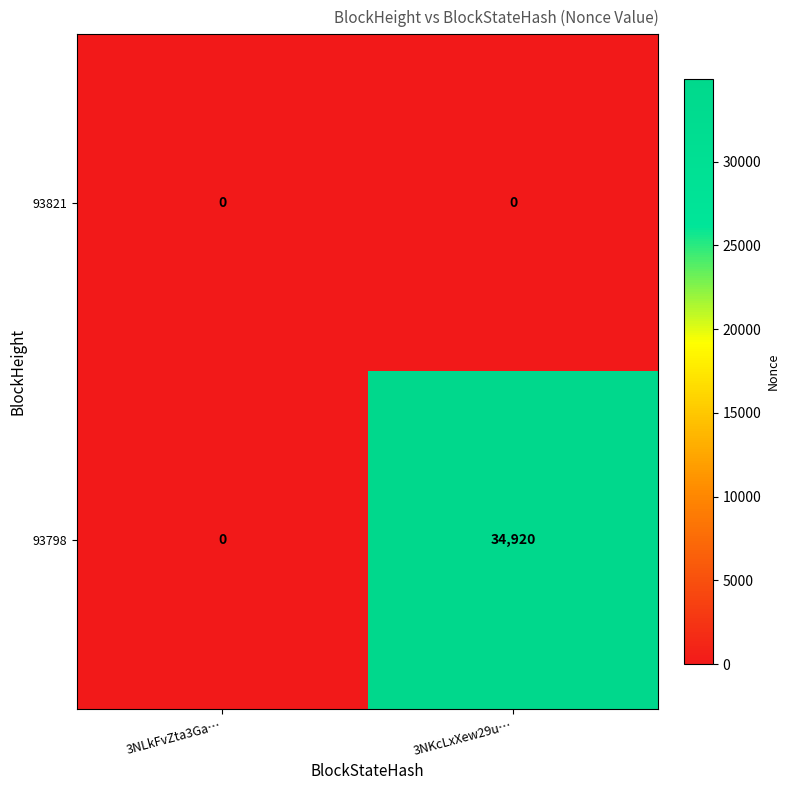

Which series has the largest range (max minus min)?

93798